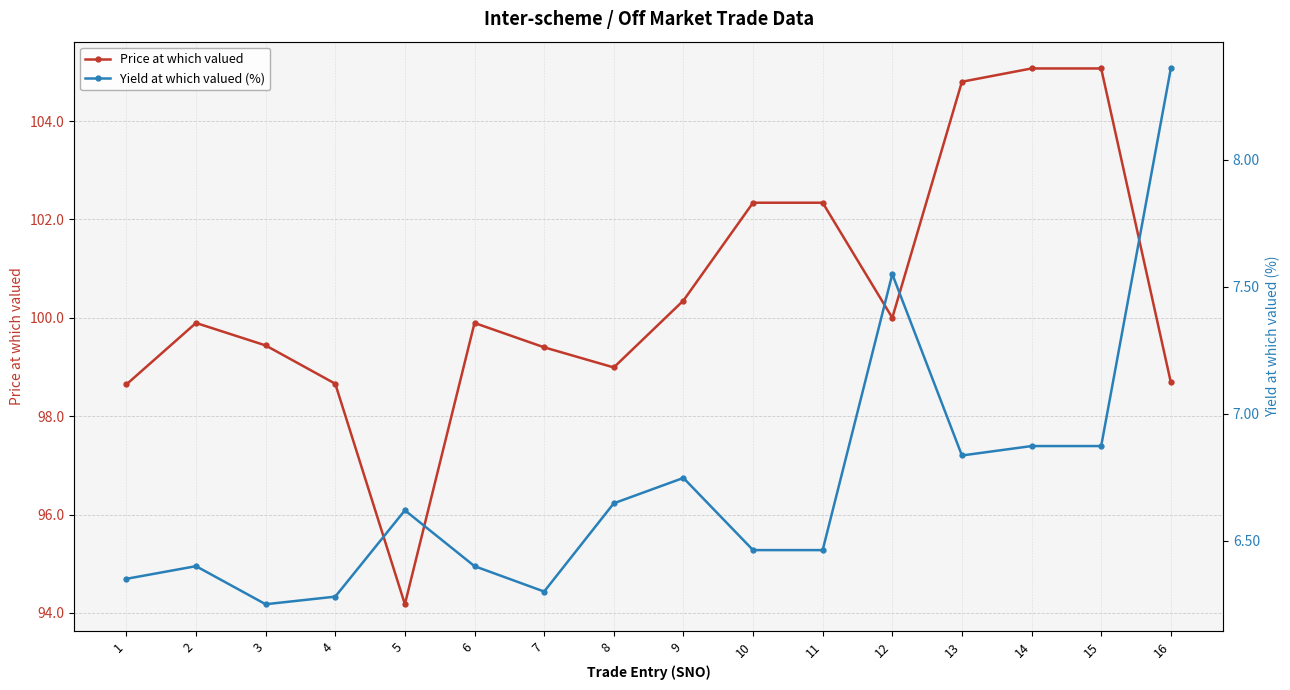

How many interior local valleys does the Yield at which valued (%) series have?

3